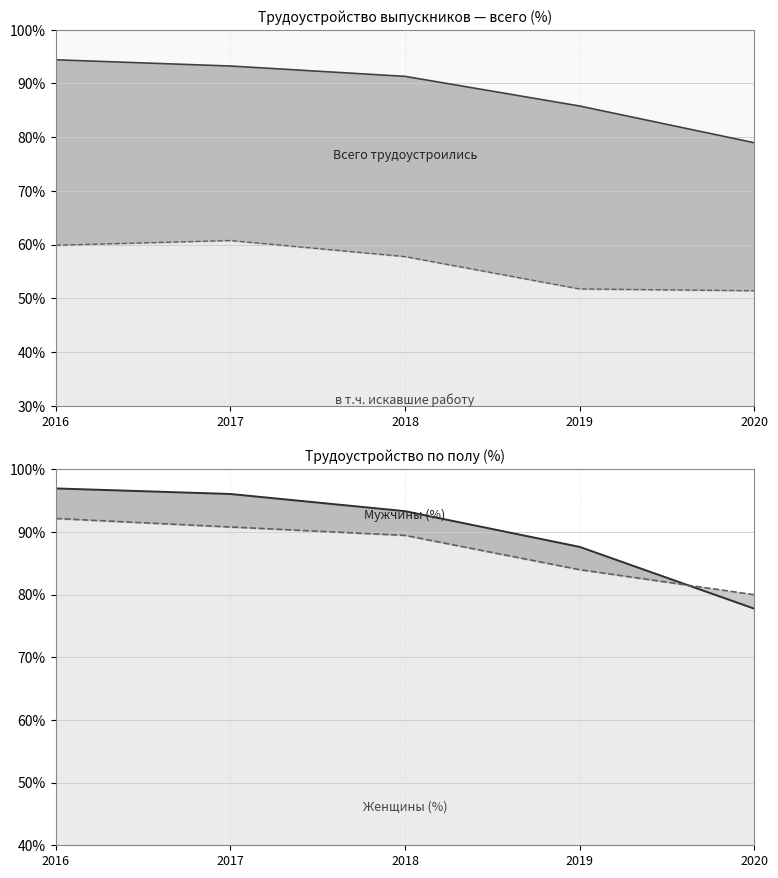

Which has a higher value, 2018 or 2016?

2016